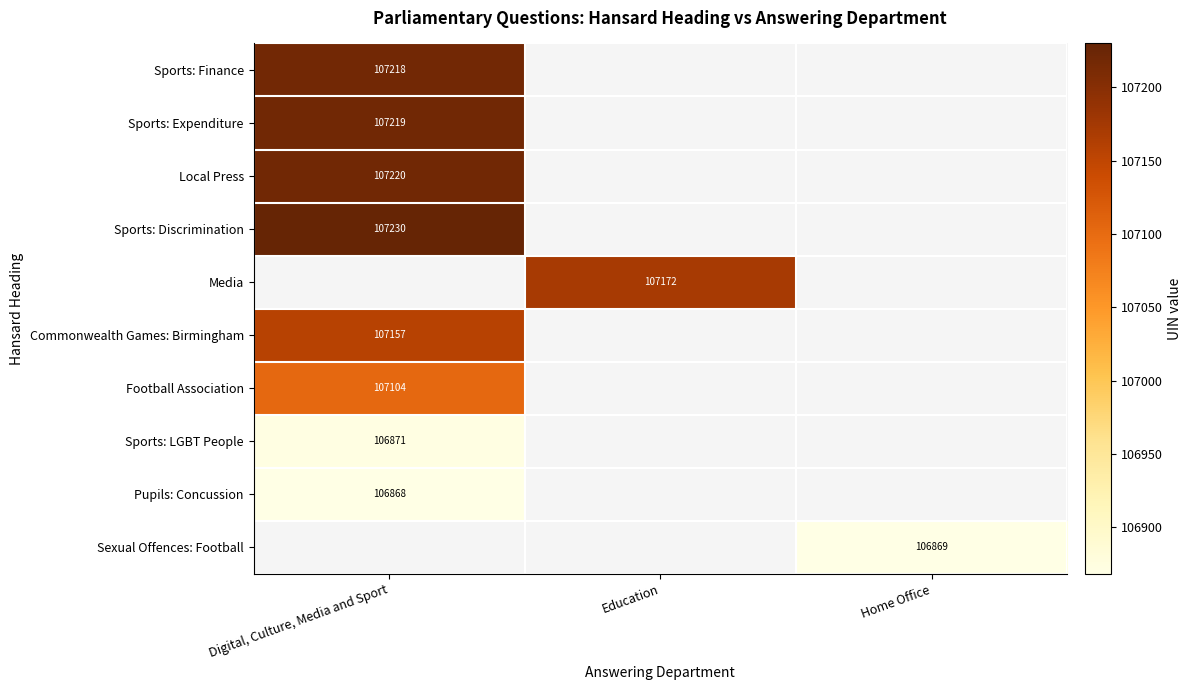

Which has a higher value, Digital, Culture, Media and Sport or Education?

Education